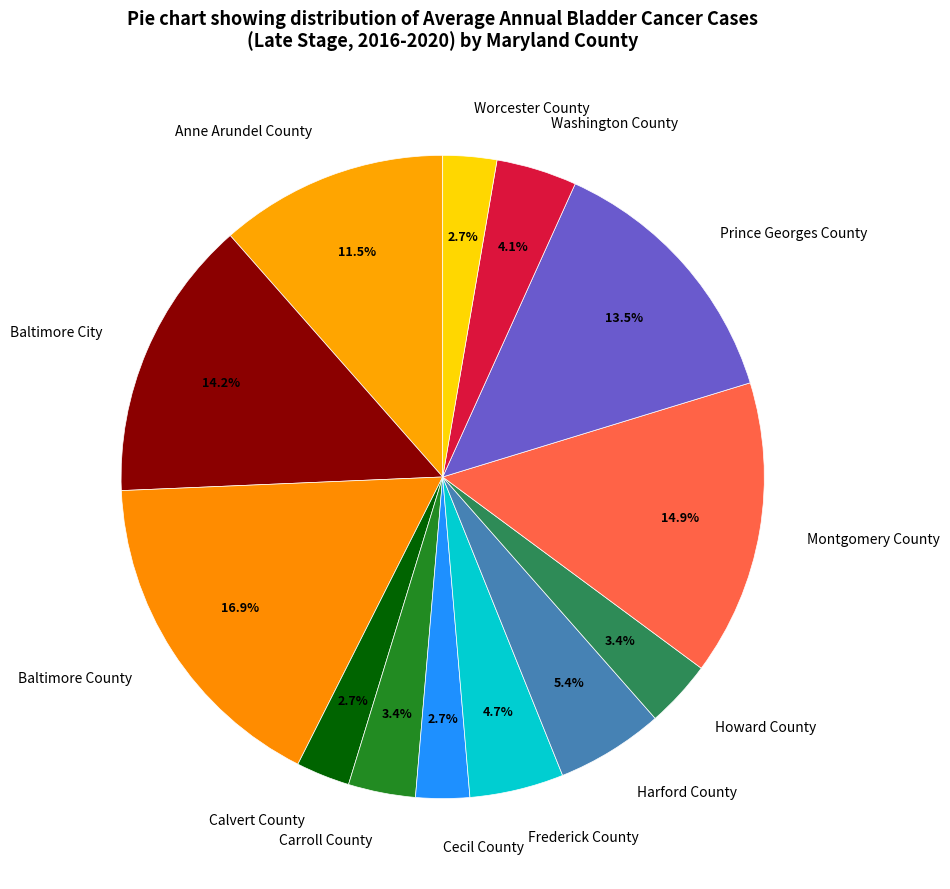

True or false: Baltimore County accounts for 17% of the total.

True